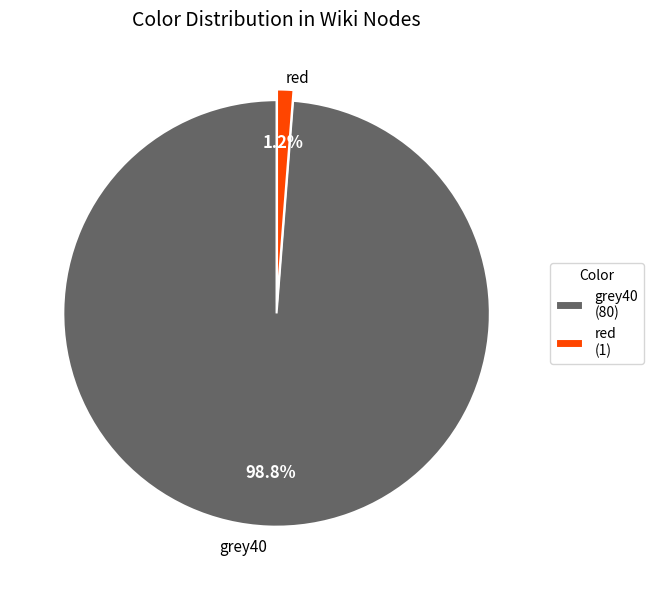

Which category has the smallest portion of the pie?

red